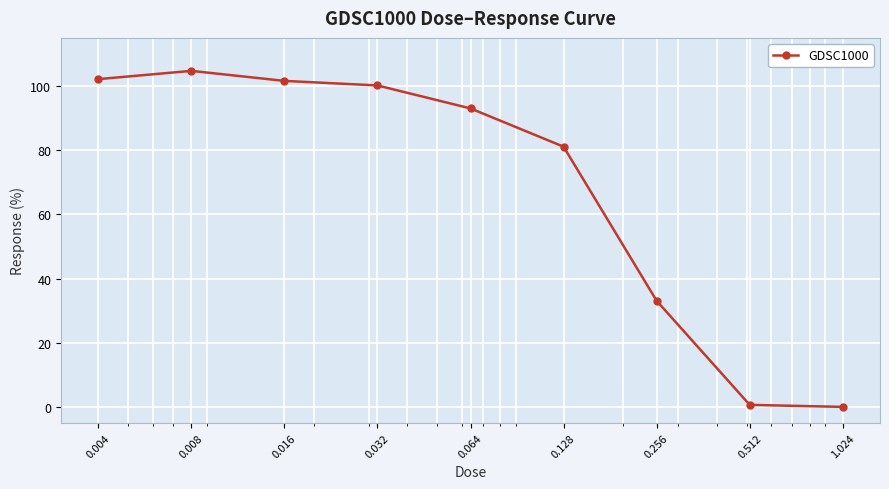

What is the value of the 6th point from the left?

81.1